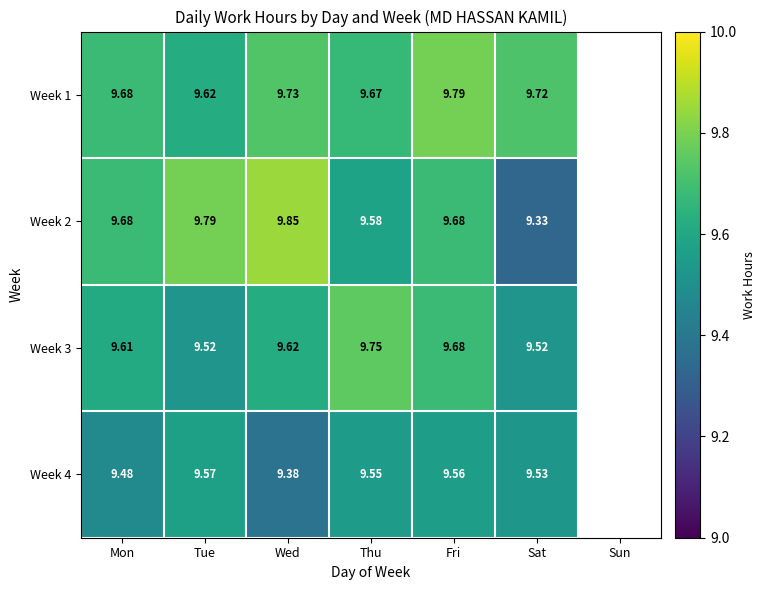

Is it true that Week 3 equals 16.0 at Mon?

False